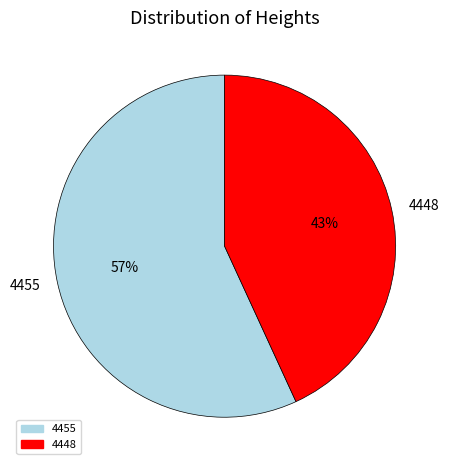

Is the sum of 4448 and 4455 greater than half?

Yes